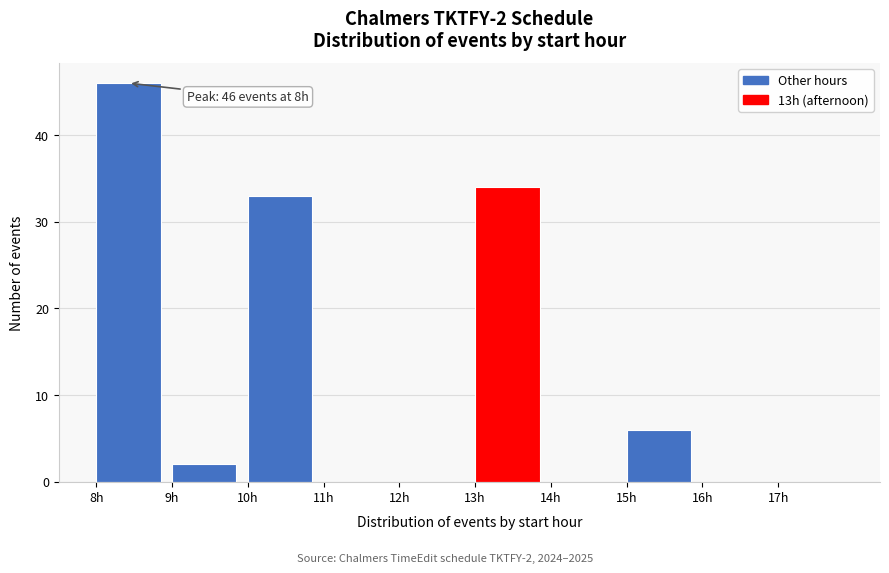

Over which range of the x-axis is the bar tallest?

8 to 9